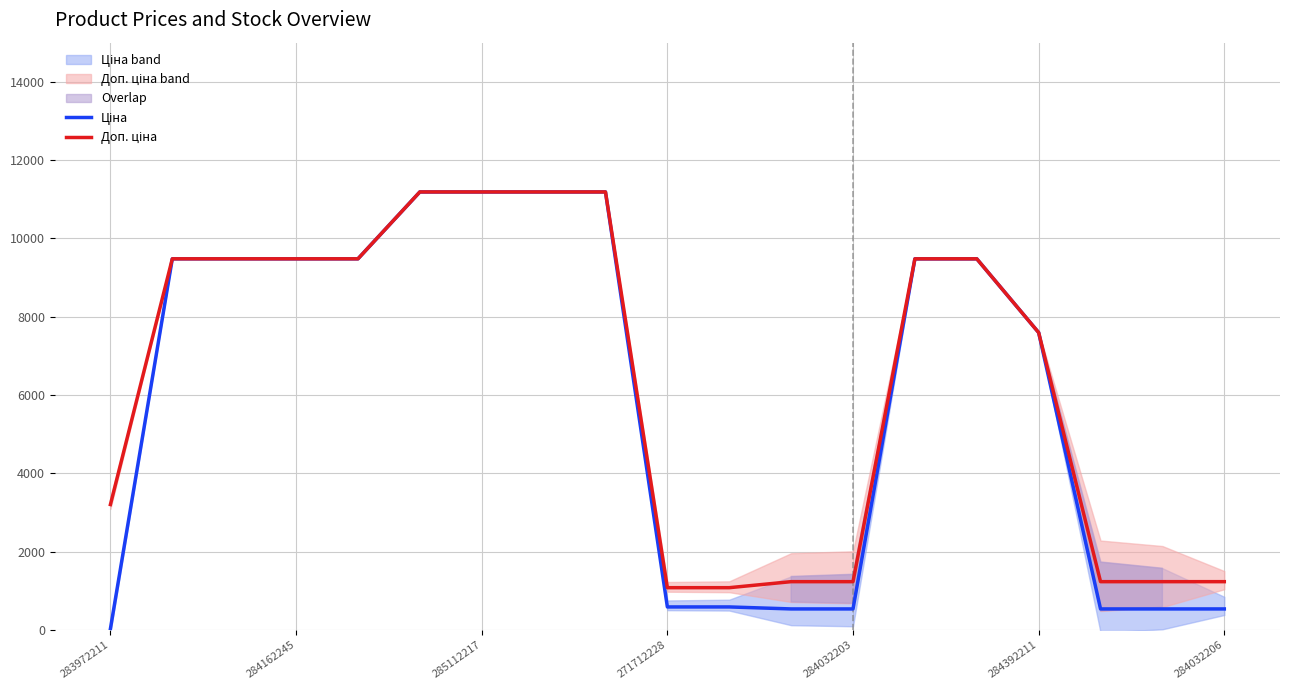

Is the value of Доп. ціна at 285112217 greater than the value of Ціна at 285112217?

No